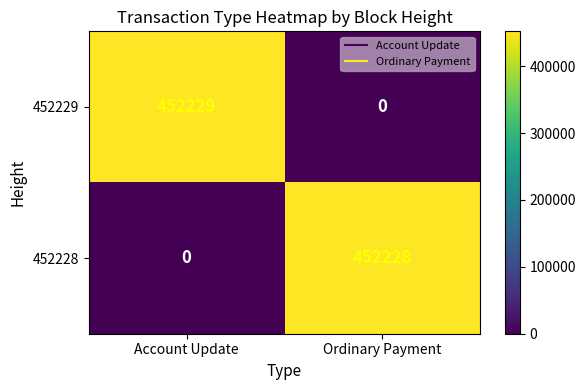

What is the difference between the highest and lowest values at Account Update?

452229